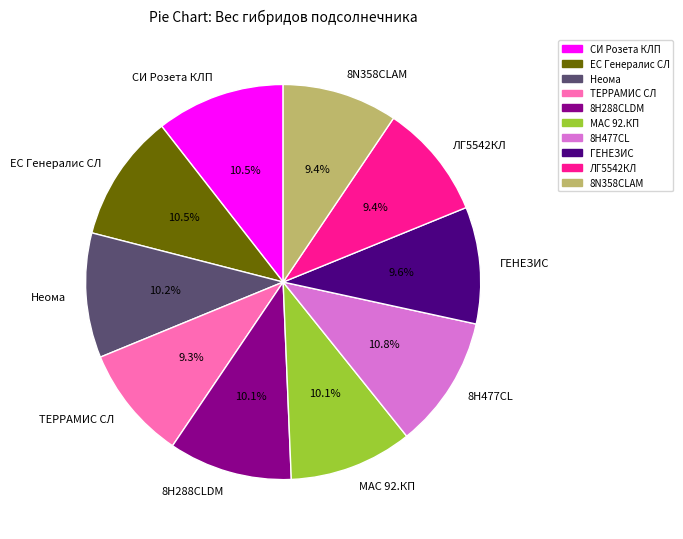

Is there a majority slice in this chart?

No